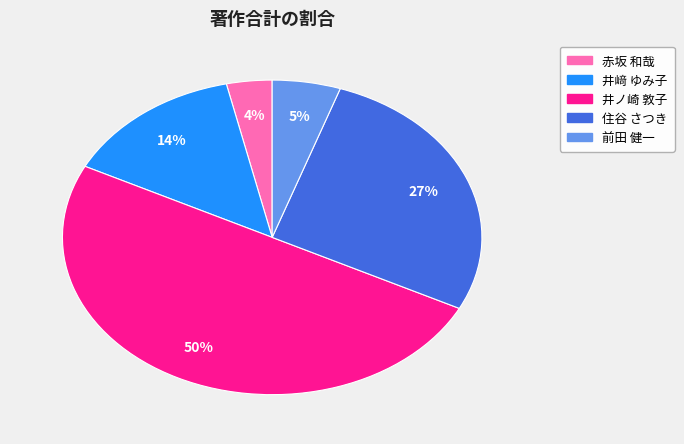

To the nearest percent, what is the average slice percentage?

20%